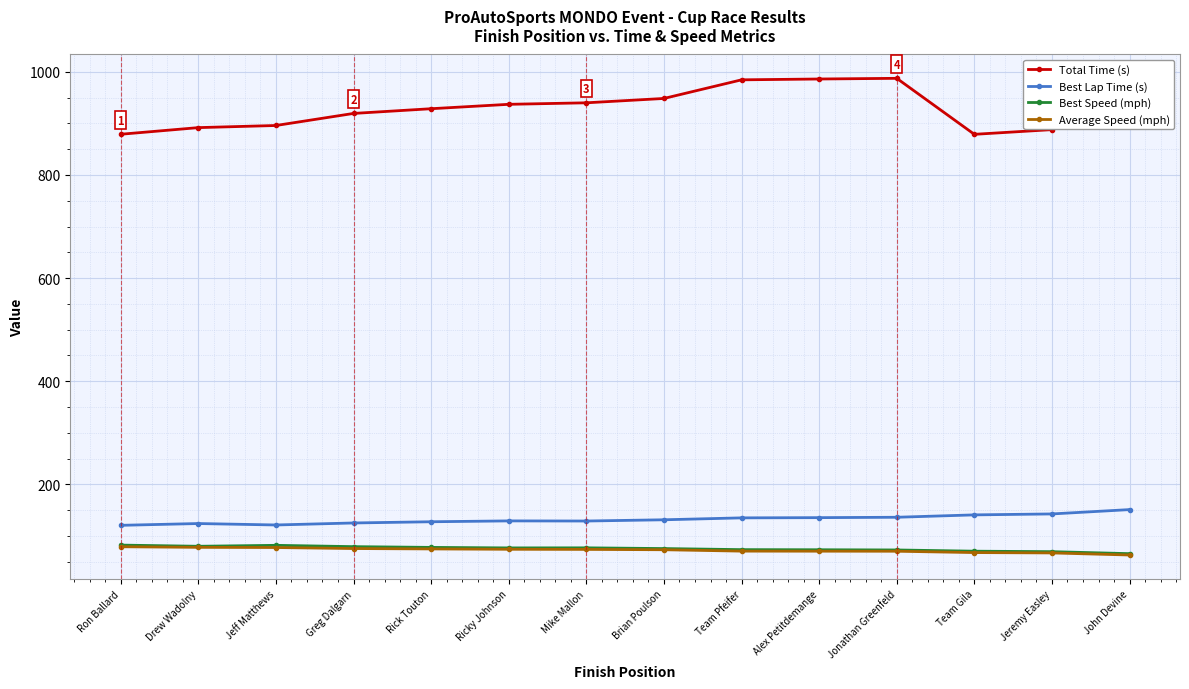

At how many categories does at least one series exceed 494?

14